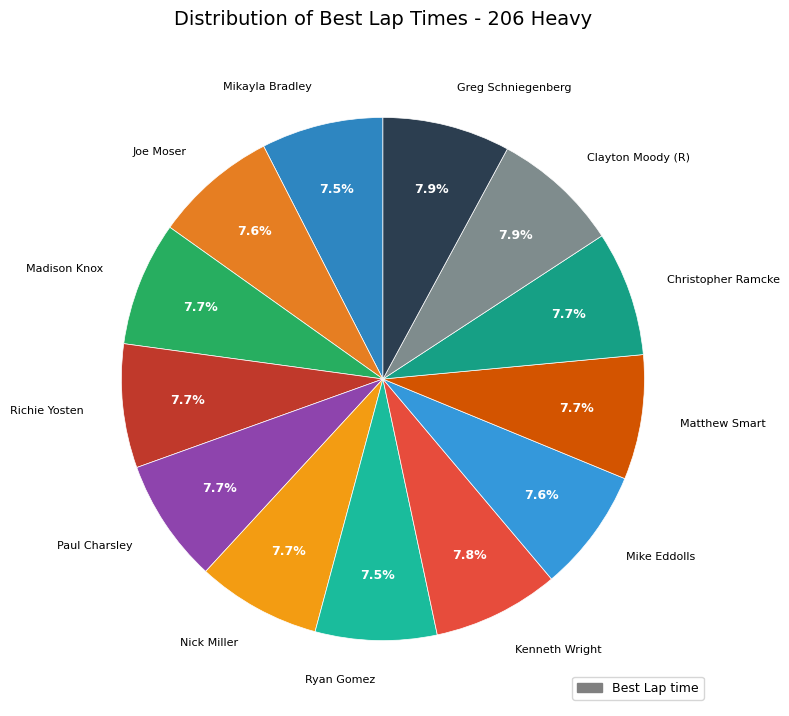

Count the number of slices in the pie.

13